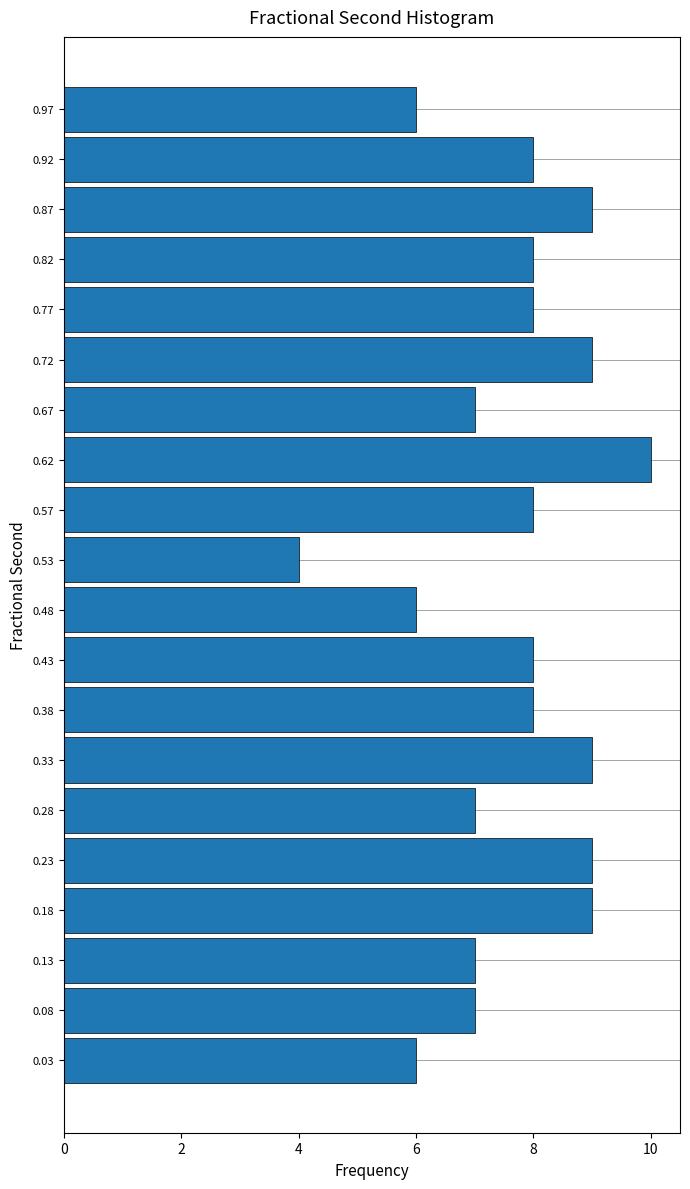

Which range on the y-axis has the longest bar?

0.60 to 0.65